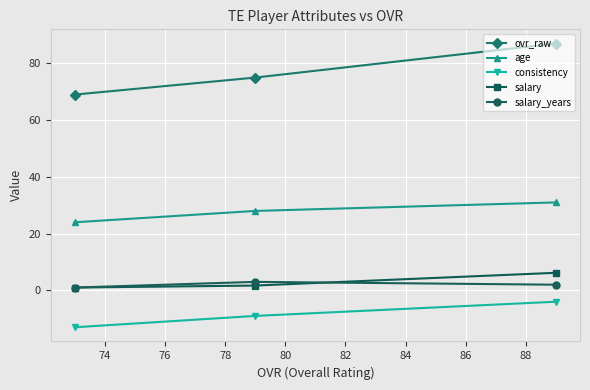

Reading left to right, extract all data points from this chart.

ovr_raw: 69.0	75.0	87.0
age: 24.0	28.0	31.0
consistency: -13.0	-9.0	-4.0
salary: 1.0	1.7	6.2
salary_years: 1.0	3.0	2.0